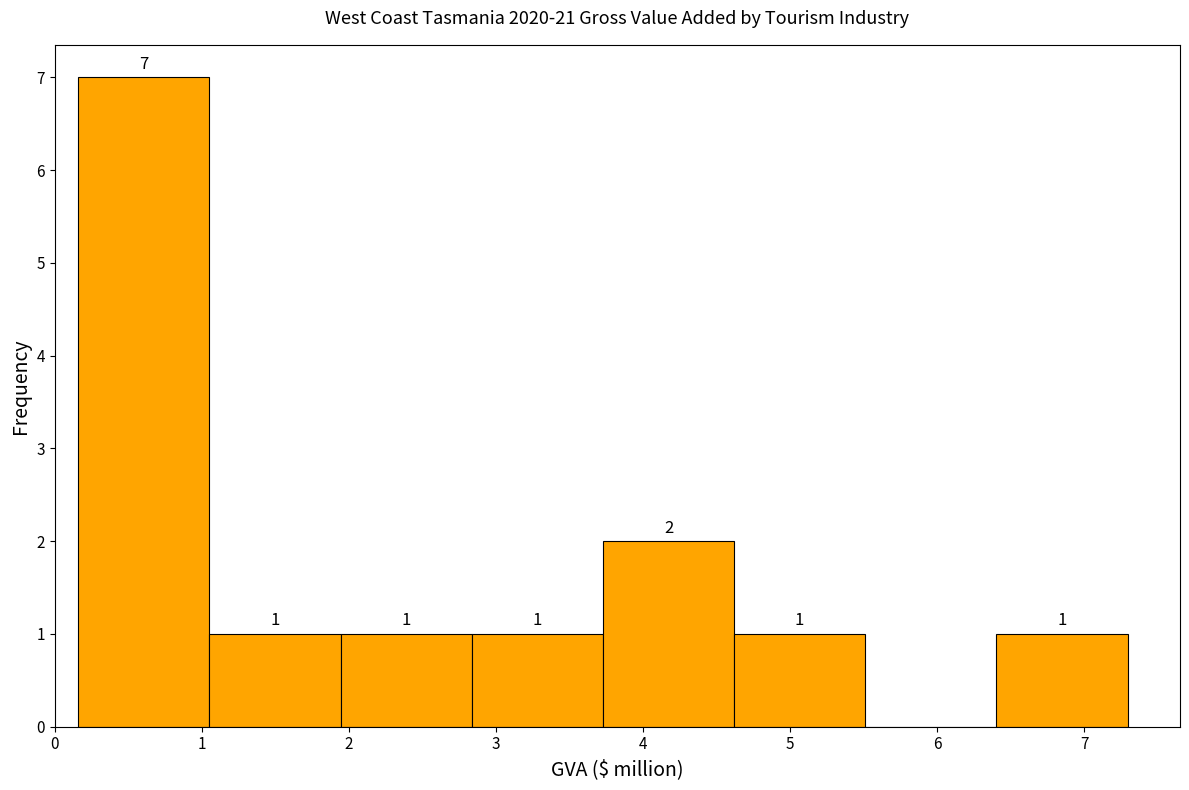

Over which range of the x-axis is the bar tallest?

0.2 to 1.1